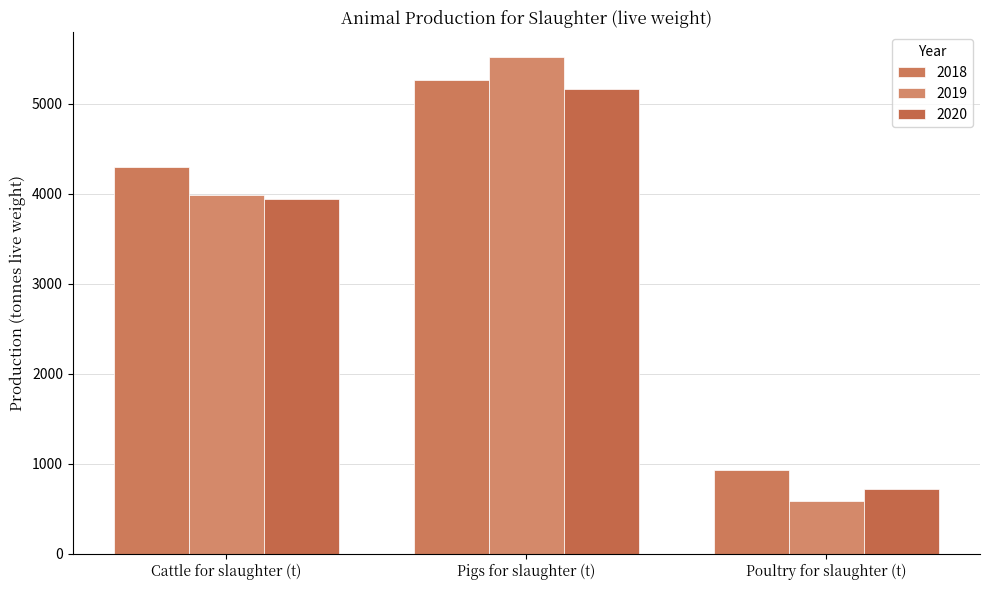

What are all the series names shown in the legend?

2018, 2019, 2020